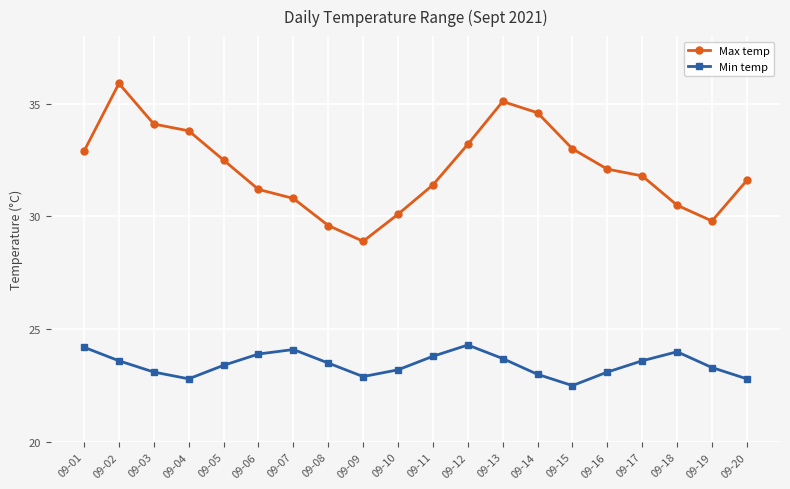

What is the lowest value of the Max temp series?

28.9